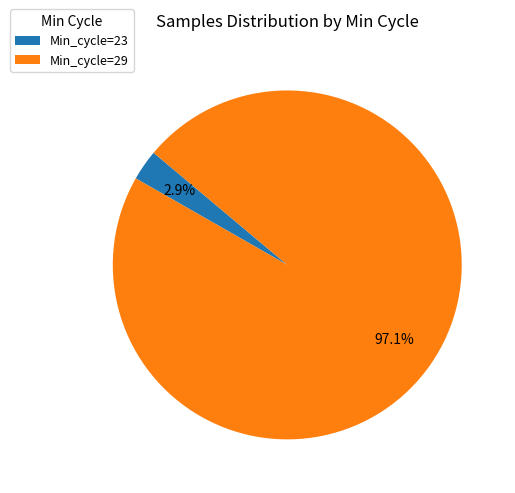

Combined, do Min_cycle=23 and Min_cycle=29 account for over 50%?

Yes